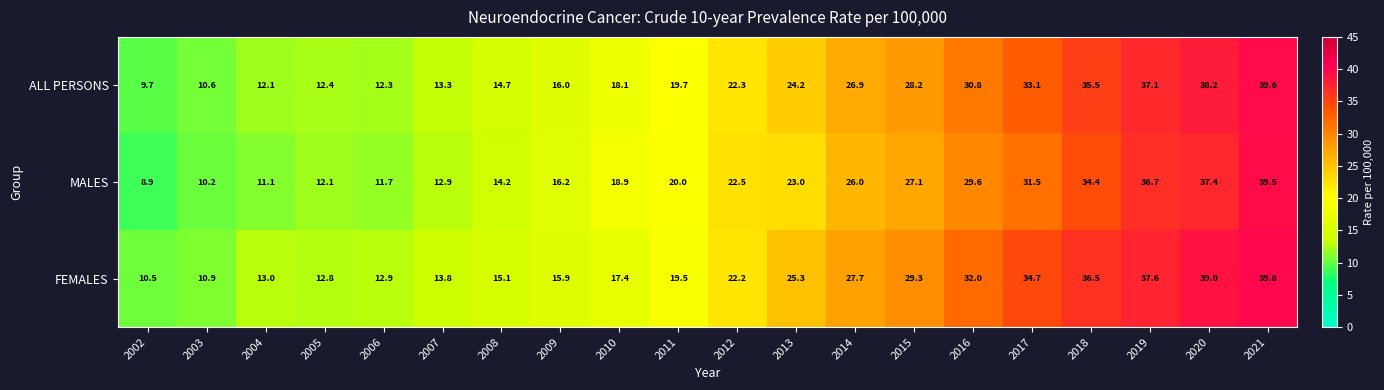

At which category is the sum across all series the highest?

2021